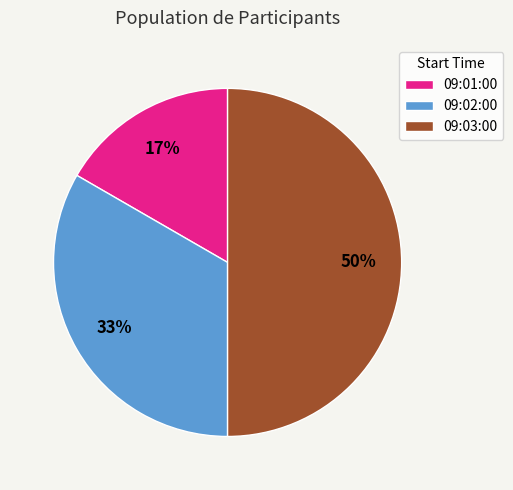

Which has a higher value, 09:01:00 or 09:03:00?

09:03:00